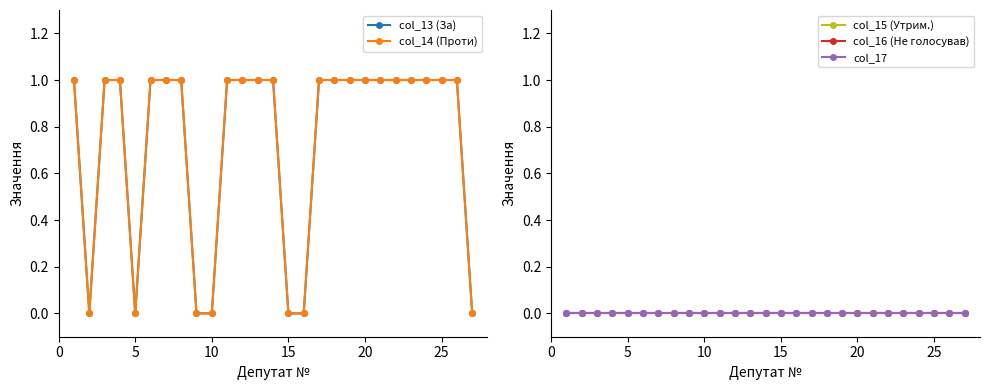

How many lines are shown in the chart?

5